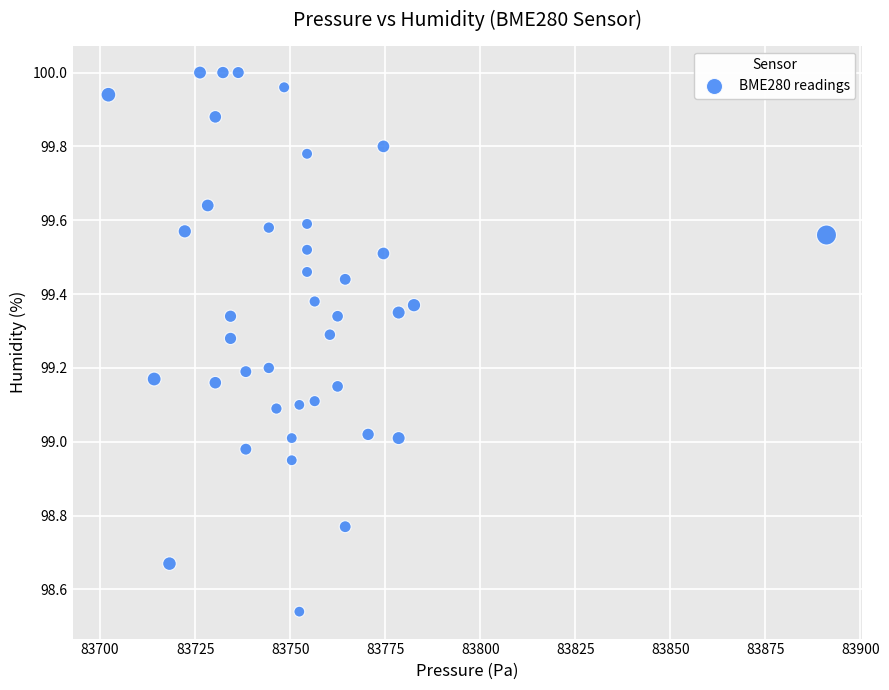

What is the range of Y values (max minus min)?

1.5